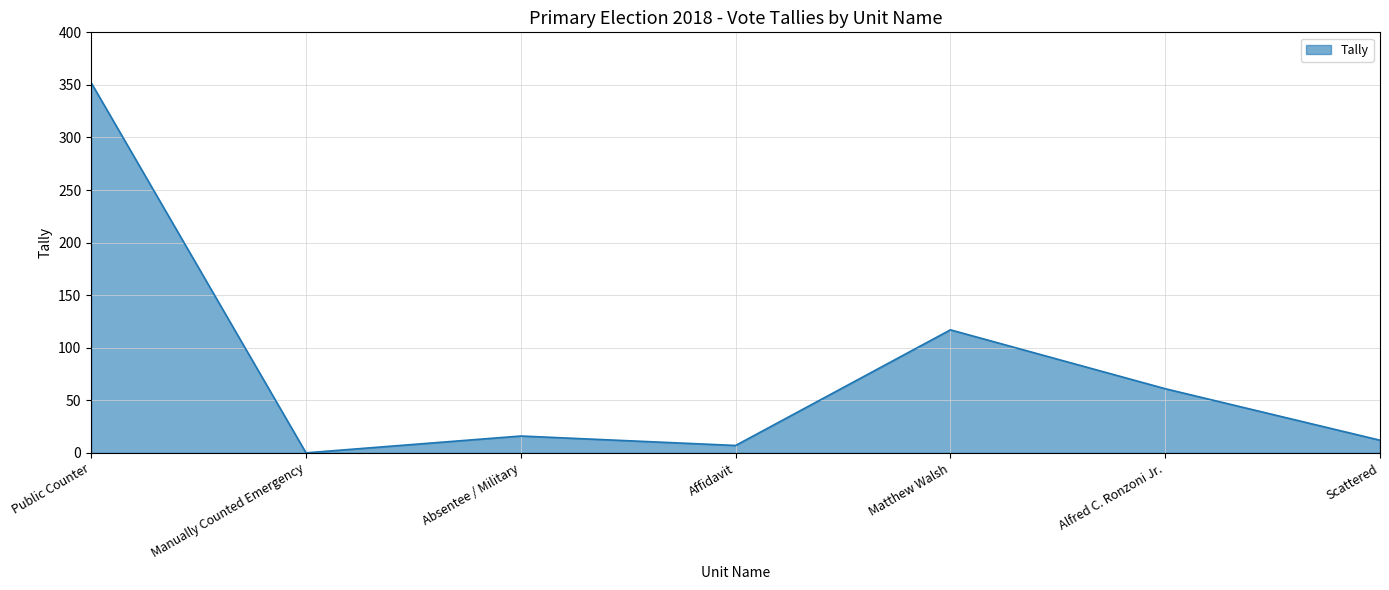

What is the change in value from Public Counter to Alfred C. Ronzoni Jr.?

-291